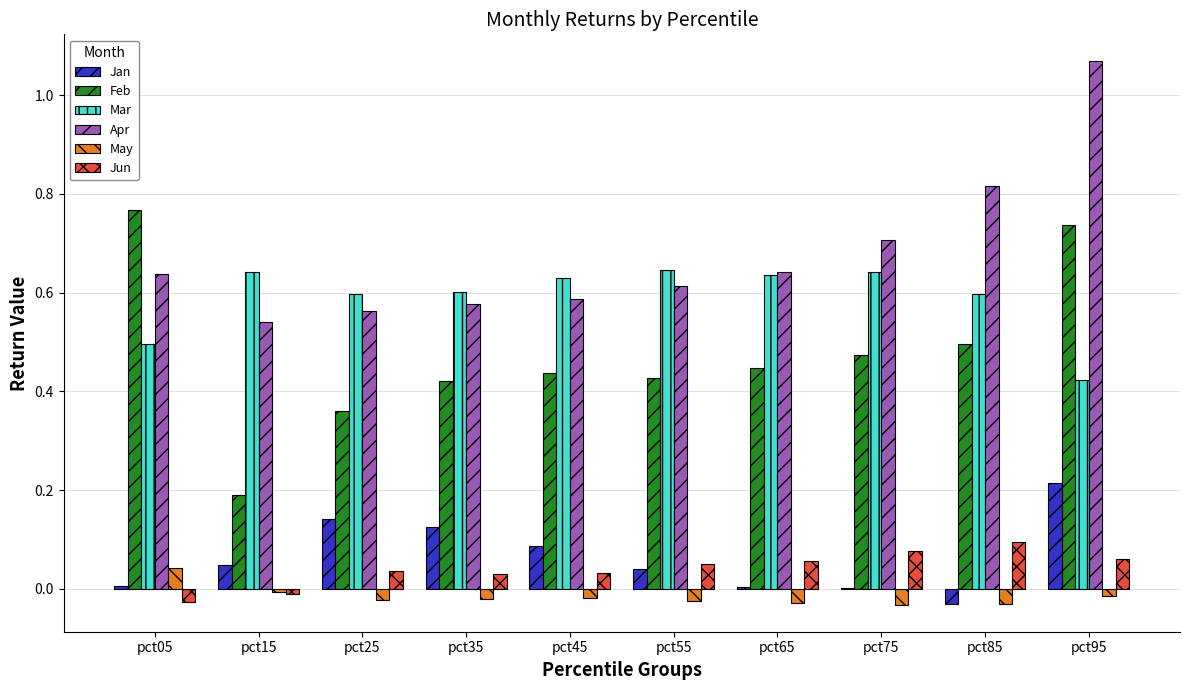

What is the sum of all Feb values?

4.8